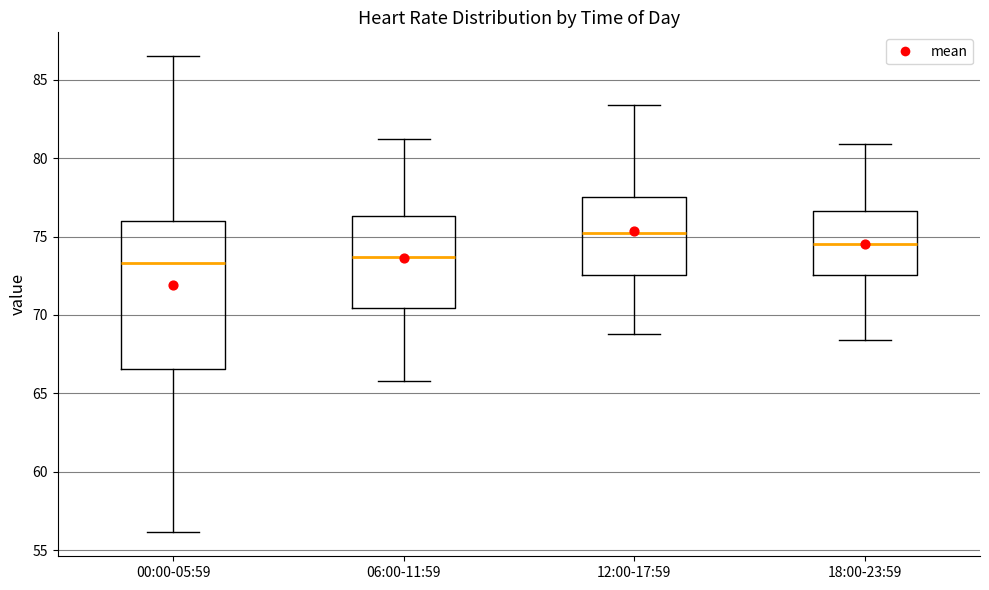

Which box's median line is the highest?

12:00-17:59